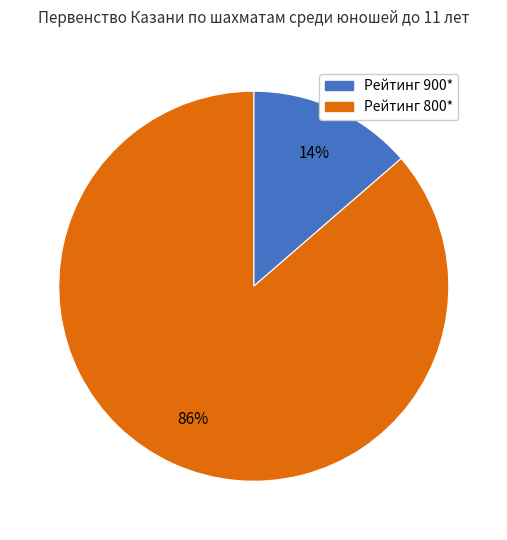

Is the sum of Рейтинг 800* and Рейтинг 900* greater than half?

Yes